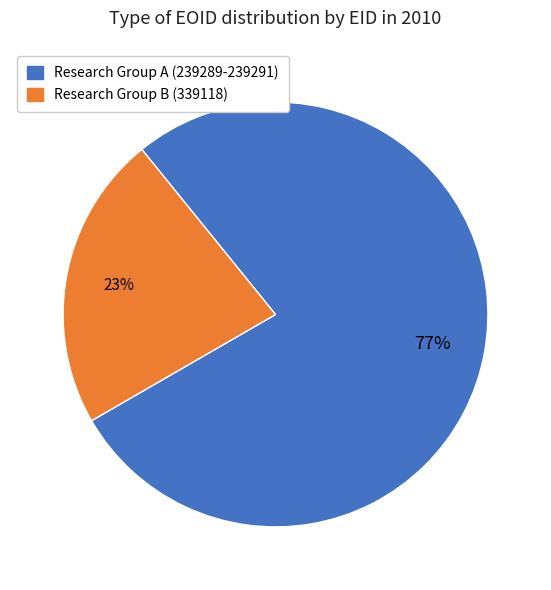

Count the number of slices in the pie.

2